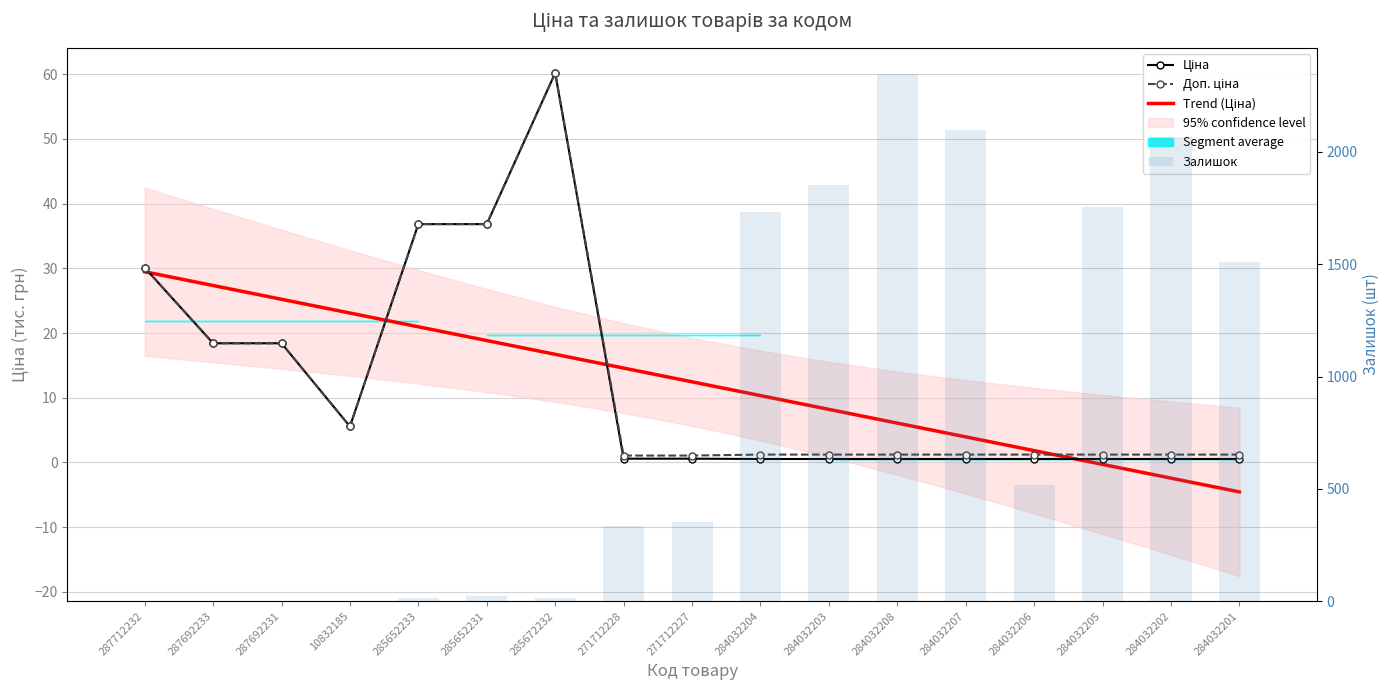

Where is Trend (Ціна) nearest to the value 12?

271712227